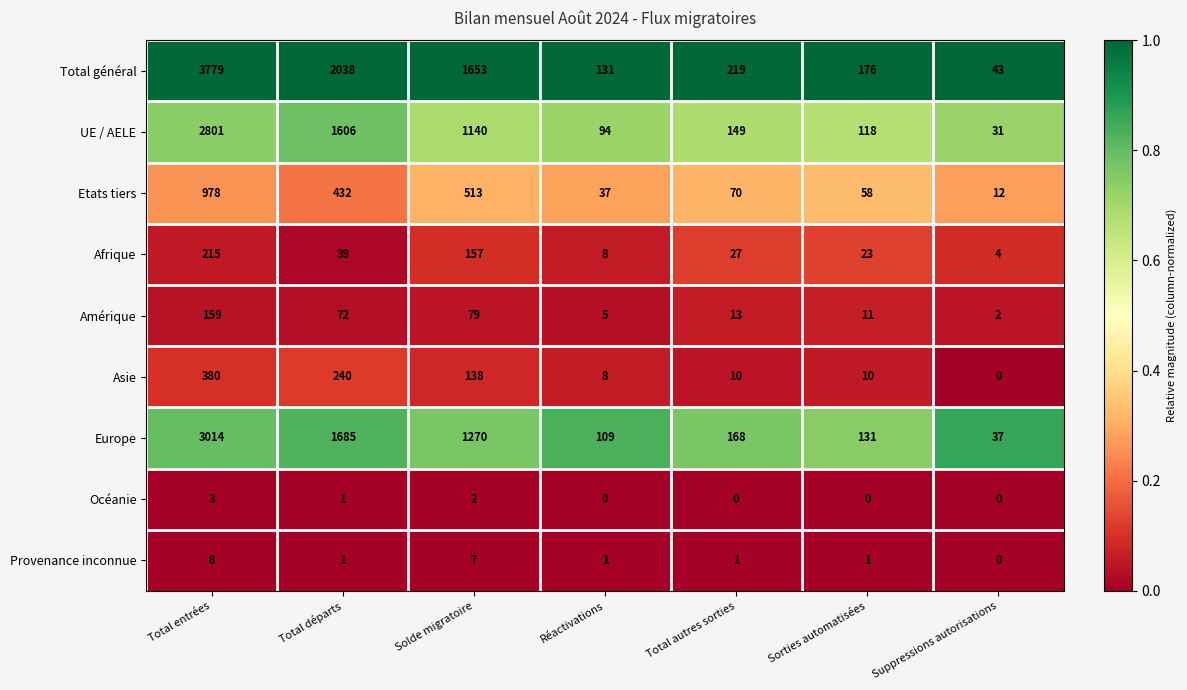

What value does the Europe series have at Total autres sorties, to the nearest 10?

170